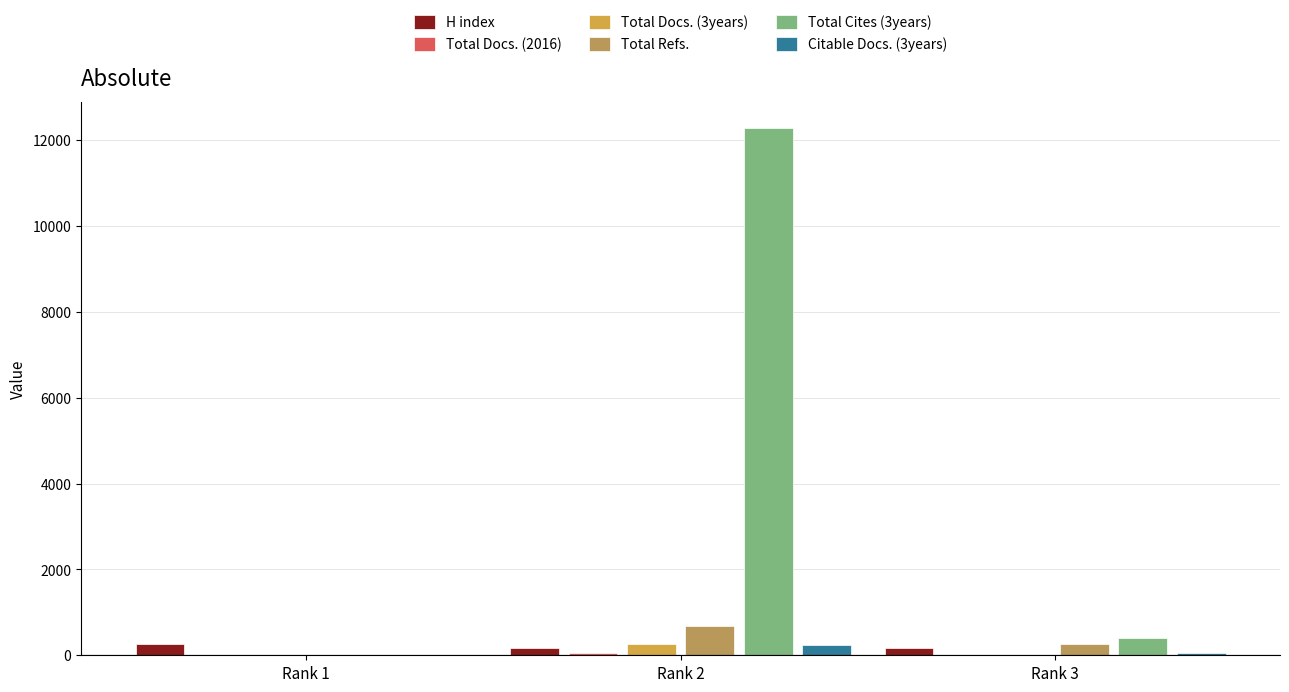

Are the bars grouped side by side (vs. stacked)?

Yes